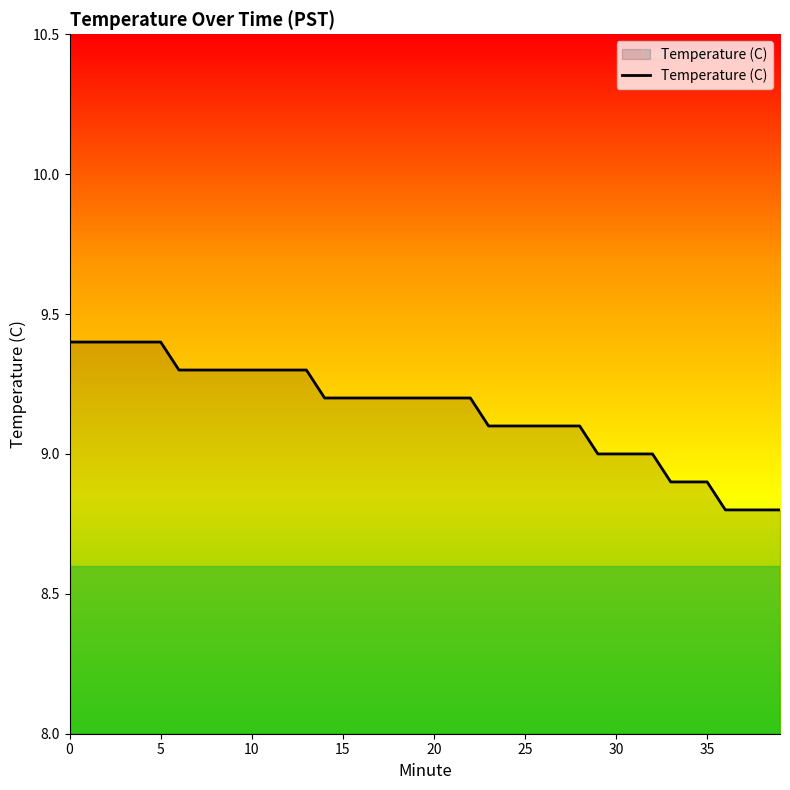

Reading right to left, what are all the values shown in this chart?

8.8	8.8	8.8	8.8	8.9	8.9	8.9	9.0	9.0	9.0	9.0	9.1	9.1	9.1	9.1	9.1	9.1	9.2	9.2	9.2	9.2	9.2	9.2	9.2	9.2	9.2	9.3	9.3	9.3	9.3	9.3	9.3	9.3	9.3	9.4	9.4	9.4	9.4	9.4	9.4